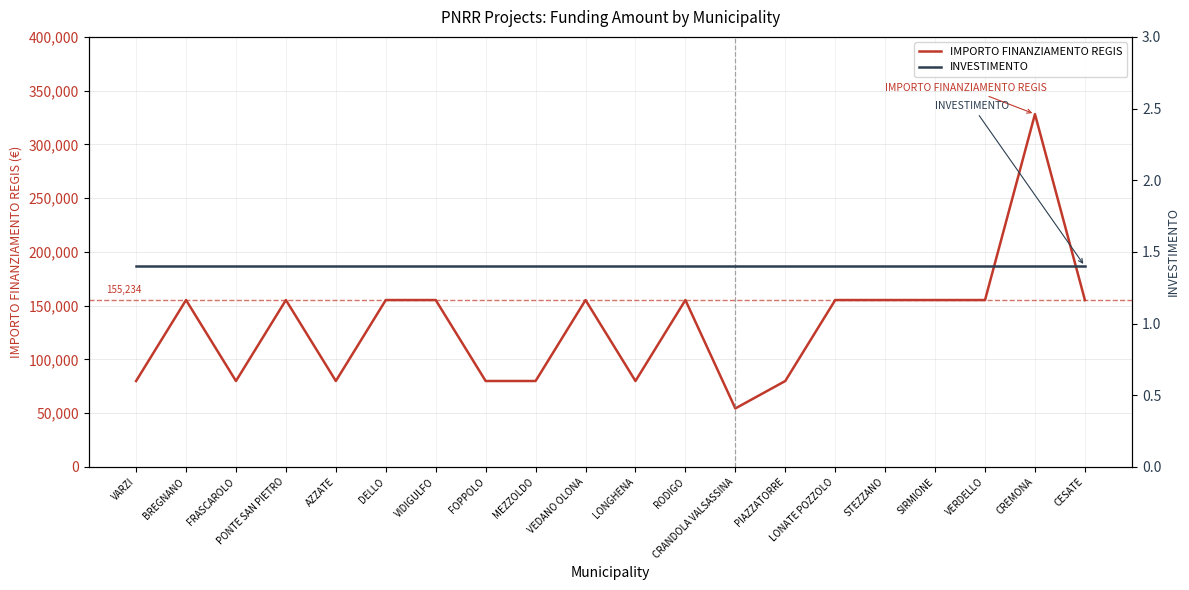

Does the chart have visible grid lines?

Yes